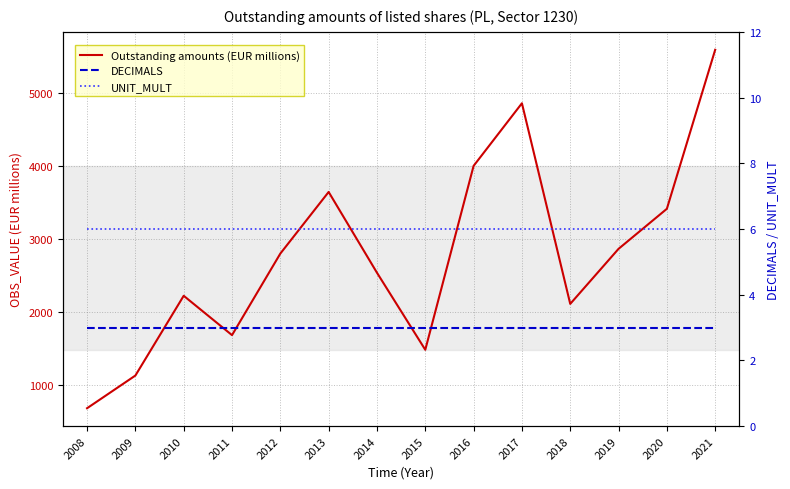

List the series in order of their peak value, lowest first.

DECIMALS, UNIT_MULT, Outstanding amounts (EUR millions)